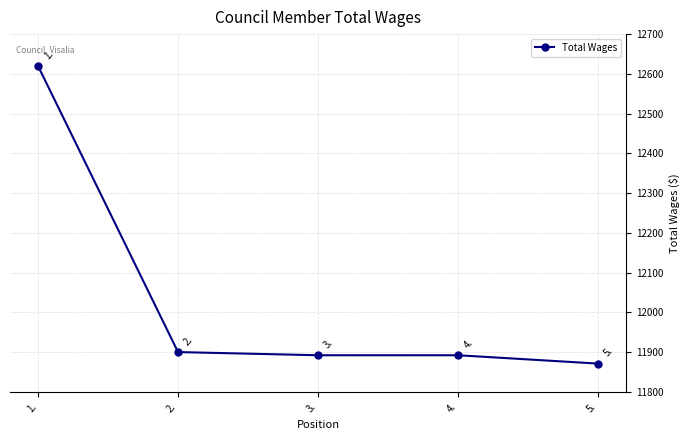

What is the value of the 2nd point from the left?

11900